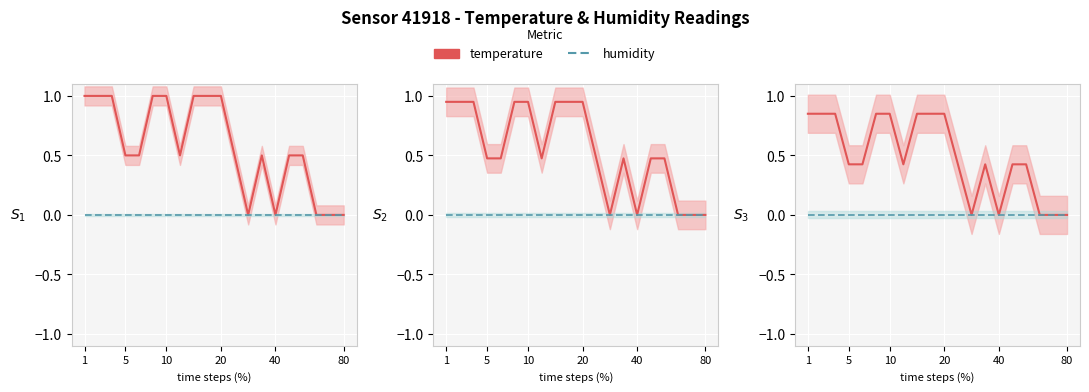

Reading left to right, what are all the values shown in this chart?

temperature: 0.8	0.8	0.8	0.4	0.4	0.8	0.8	0.4	0.8	0.8	0.8	0.4	0.0	0.4	0.0	0.4	0.4	0.0	0.0	0.0
humidity: 0.0	0.0	0.0	0.0	0.0	0.0	0.0	0.0	0.0	0.0	0.0	0.0	0.0	0.0	0.0	0.0	0.0	0.0	0.0	0.0